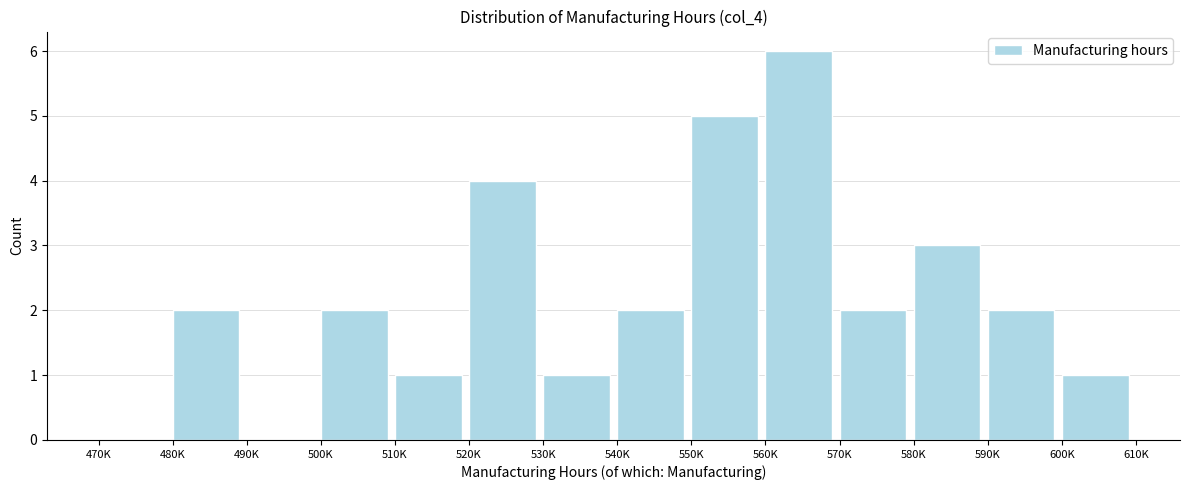

Reading left to right, extract all data points from this chart.

470K=0	480K=2	490K=0	500K=2	510K=1	520K=4	530K=1	540K=2	550K=5	560K=6	570K=2	580K=3	590K=2	600K=1